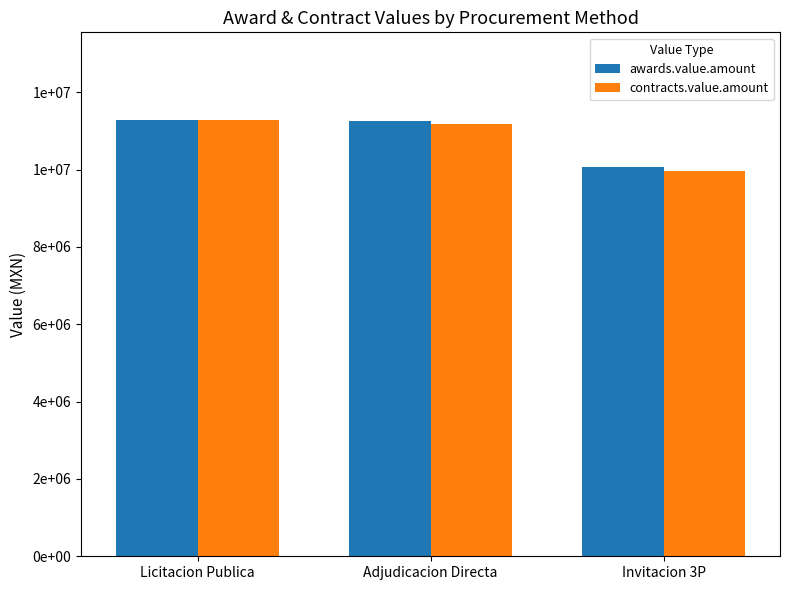

Does the chart contain any negative values?

No